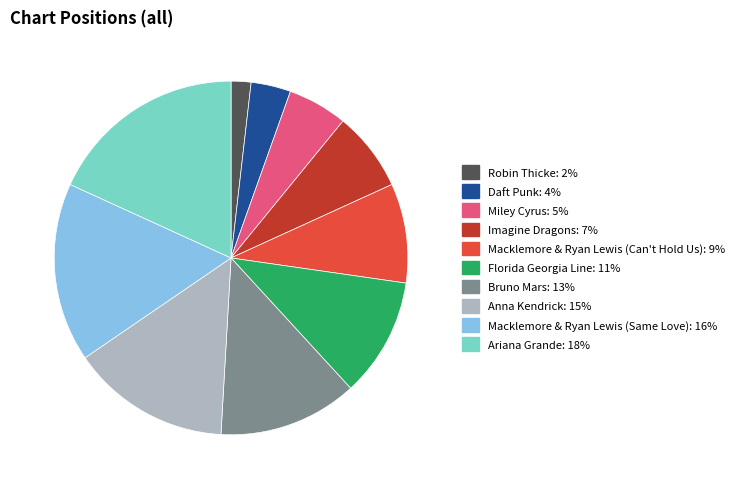

True or false: Miley Cyrus accounts for 14% of the total.

False